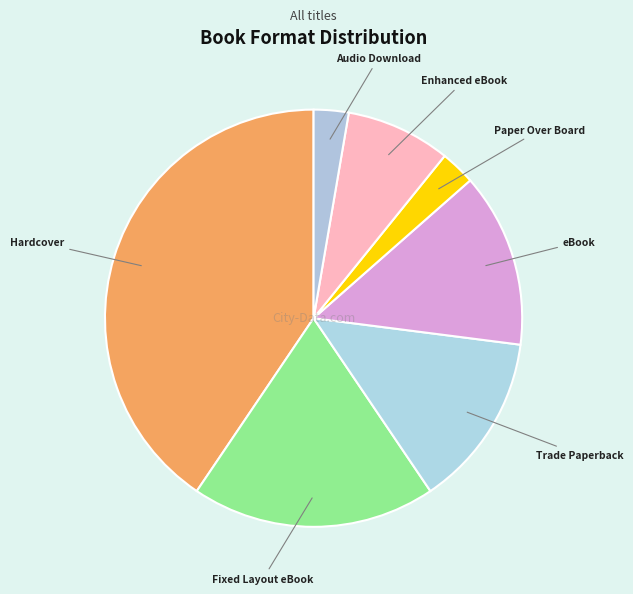

To the nearest percent, what is the average slice percentage?

14%